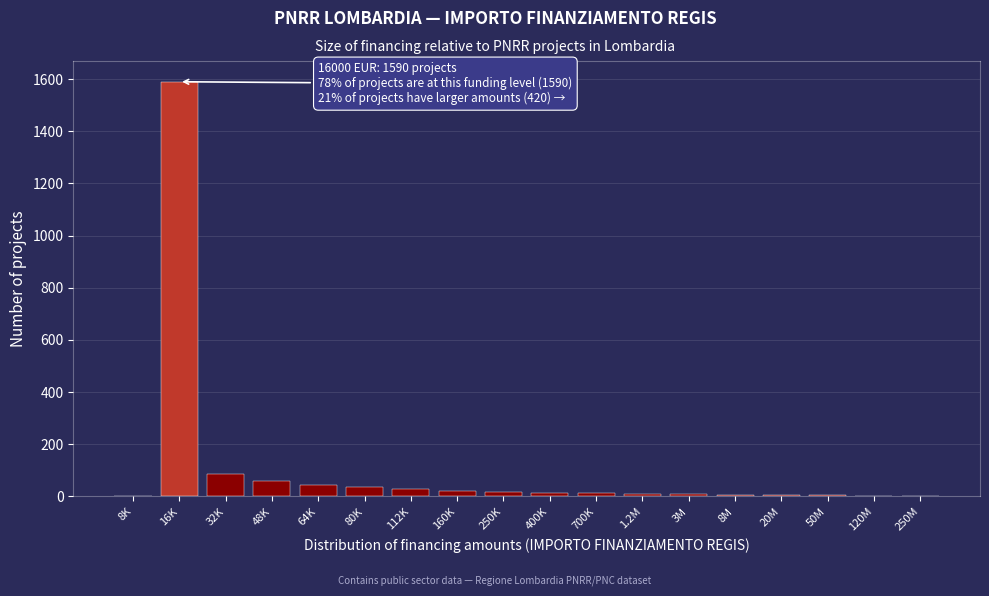

What is the sum of all values?

1947